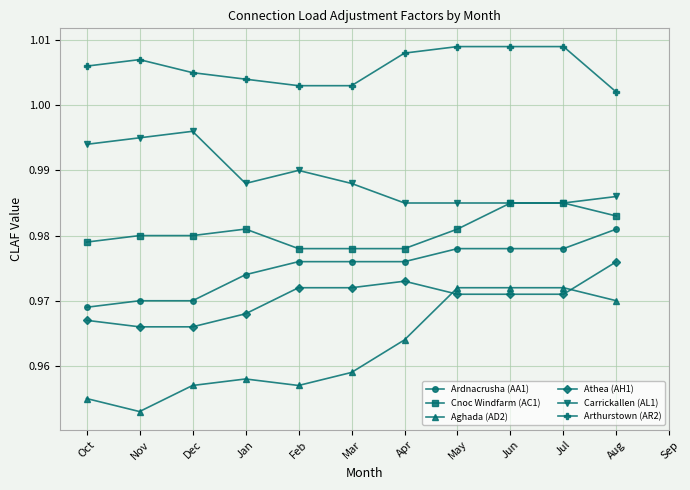

Which category has the lowest value across all series?

Nov